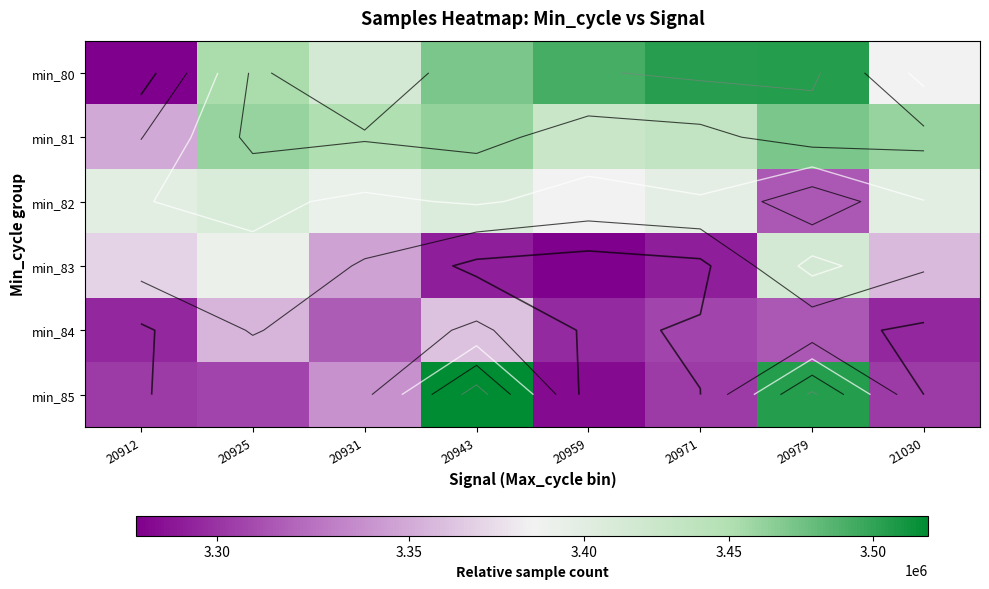

What is the difference between the maximum and minimum values in the min_81 series?

122157